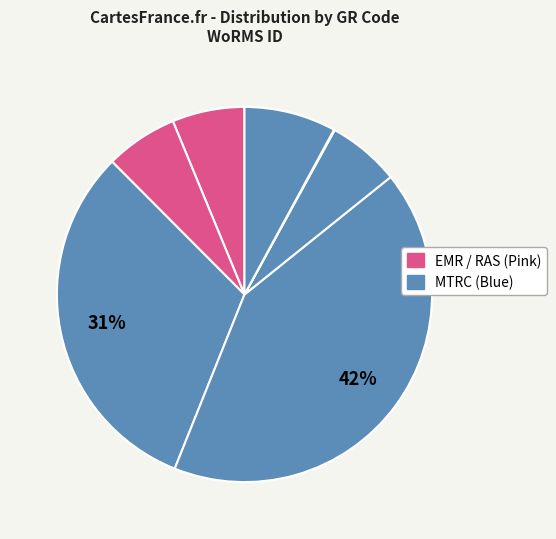

To the nearest percent, what is the average slice percentage?

14%